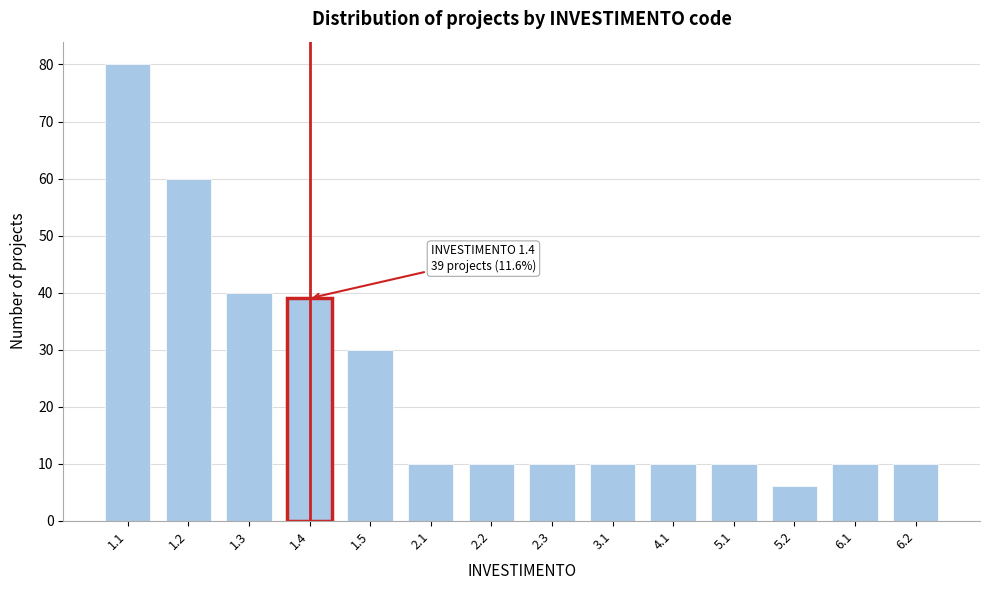

Reading right to left, extract all data points from this chart.

10	10	6	10	10	10	10	10	10	30	39	40	60	80